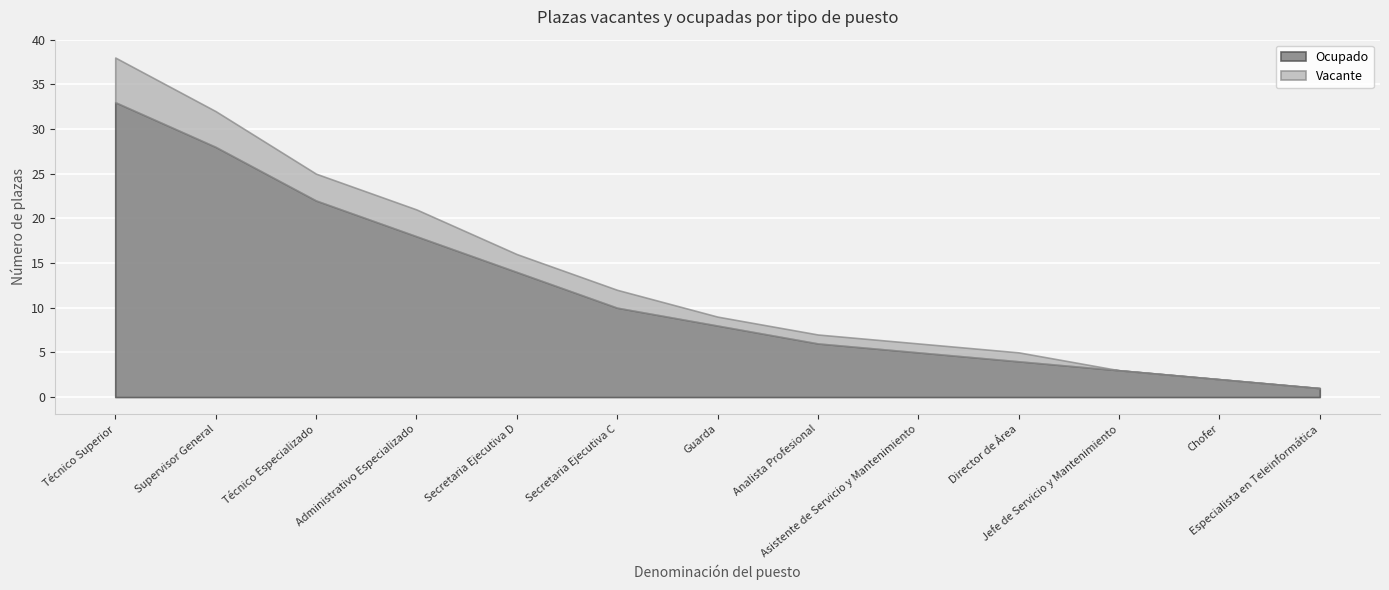

List the series in order of their overall mean, lowest first.

Vacante, Ocupado